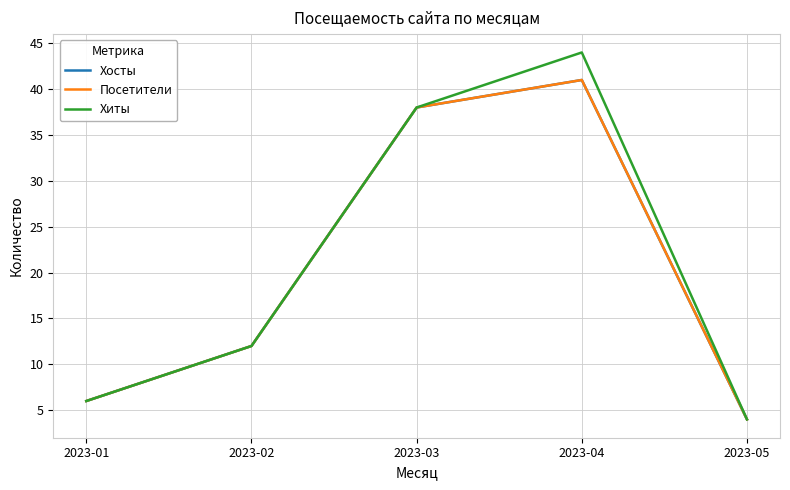

At which category is the sum across all series the highest?

2023-04